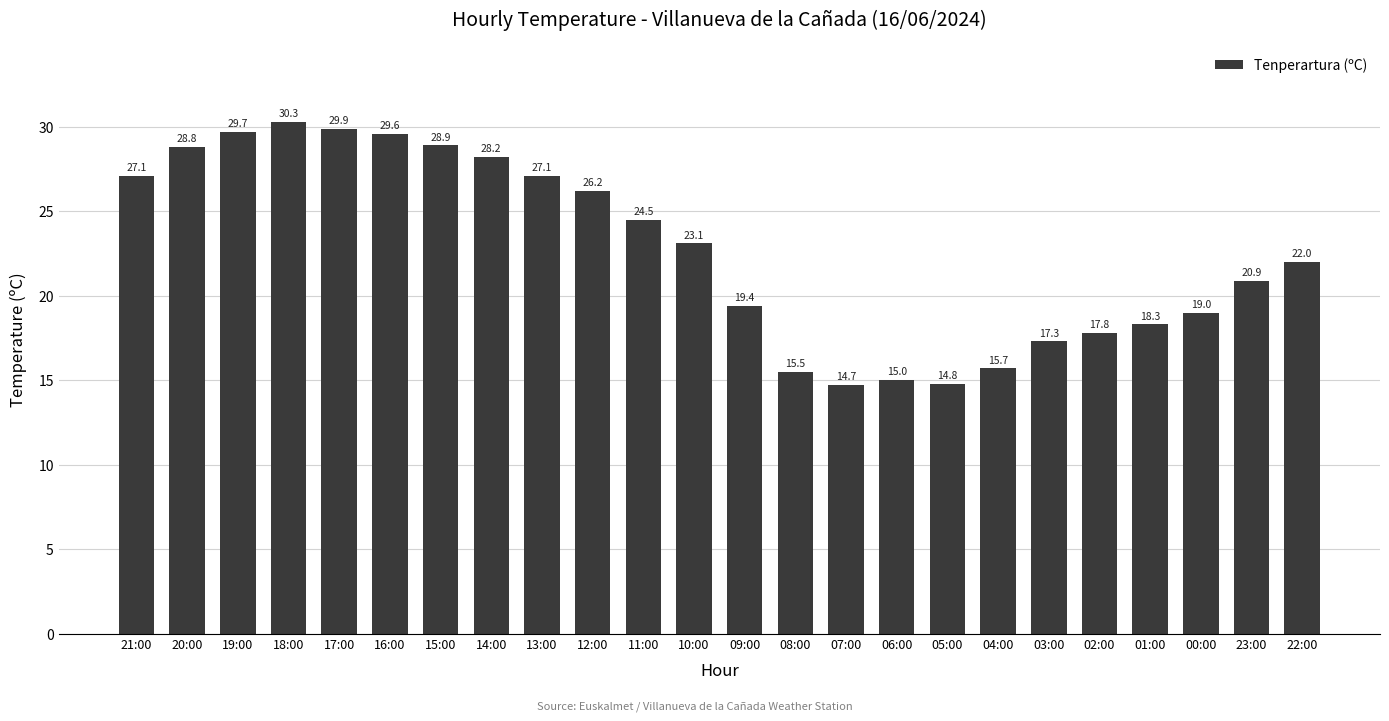

How many distinct data groups are displayed?

1